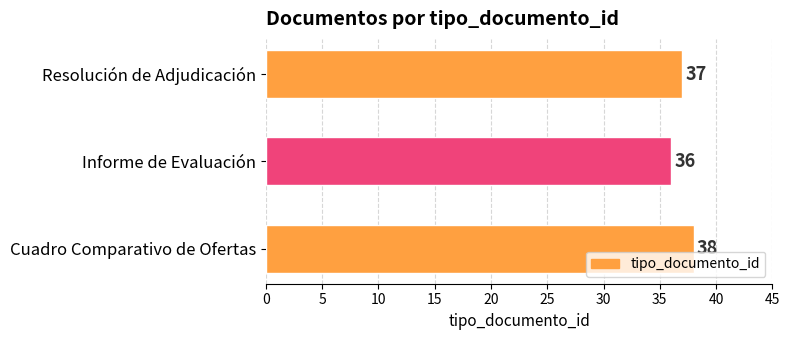

What is the smallest value displayed?

36